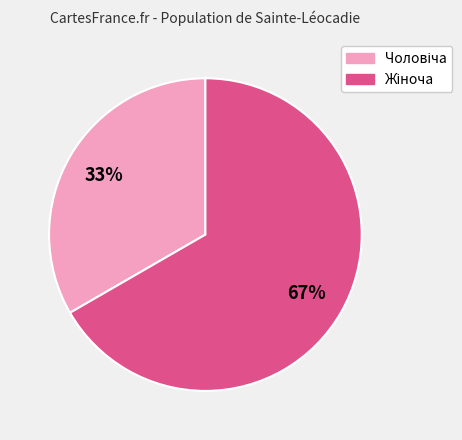

To the nearest percent, what is the average slice percentage?

50%